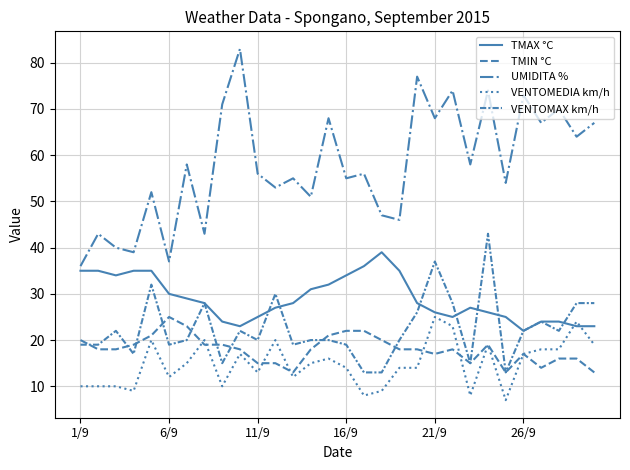

Is this an area chart (filled region under the line)?

No